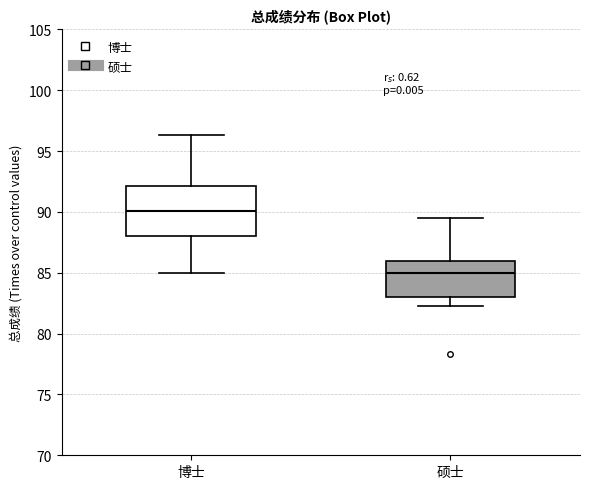

Reading left to right, read every box against the y-axis: the position of its median line, the range the box covers, and the ends of its whiskers. The values are not printed on the chart, so give them approximately, as read against the axis.

博士: median 90.0, box 88.0 to 92.0, whiskers 85.0 to 96.5
硕士: median 85.0, box 83.0 to 86.0, whiskers 82.5 to 89.5